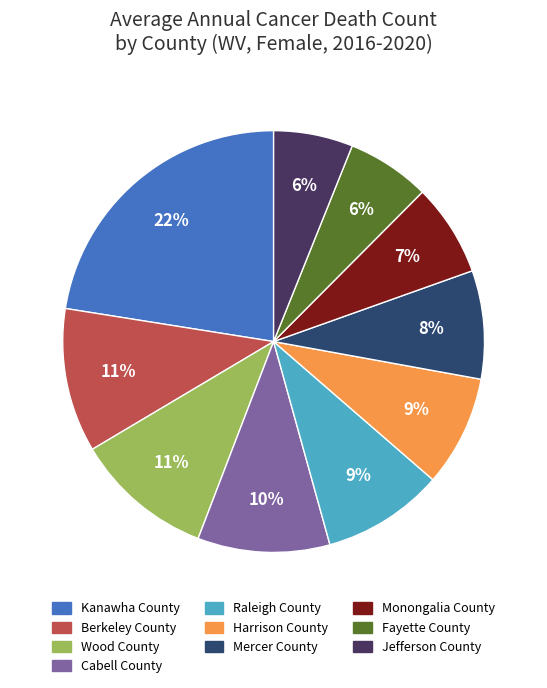

Count the number of slices in the pie.

10